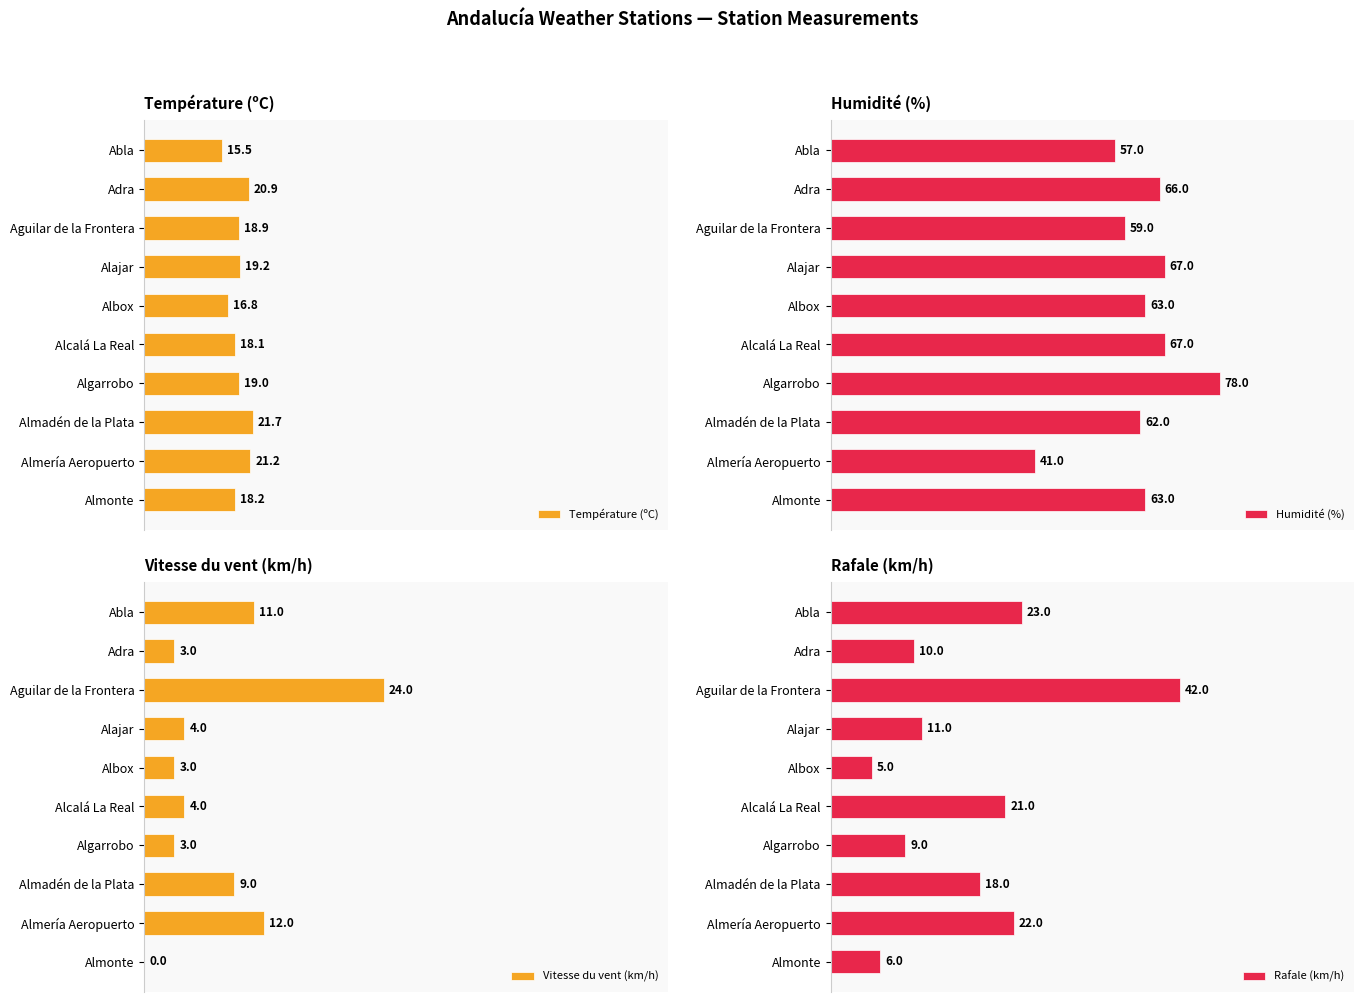

Which series has the largest total across all categories?

Humidité (%)